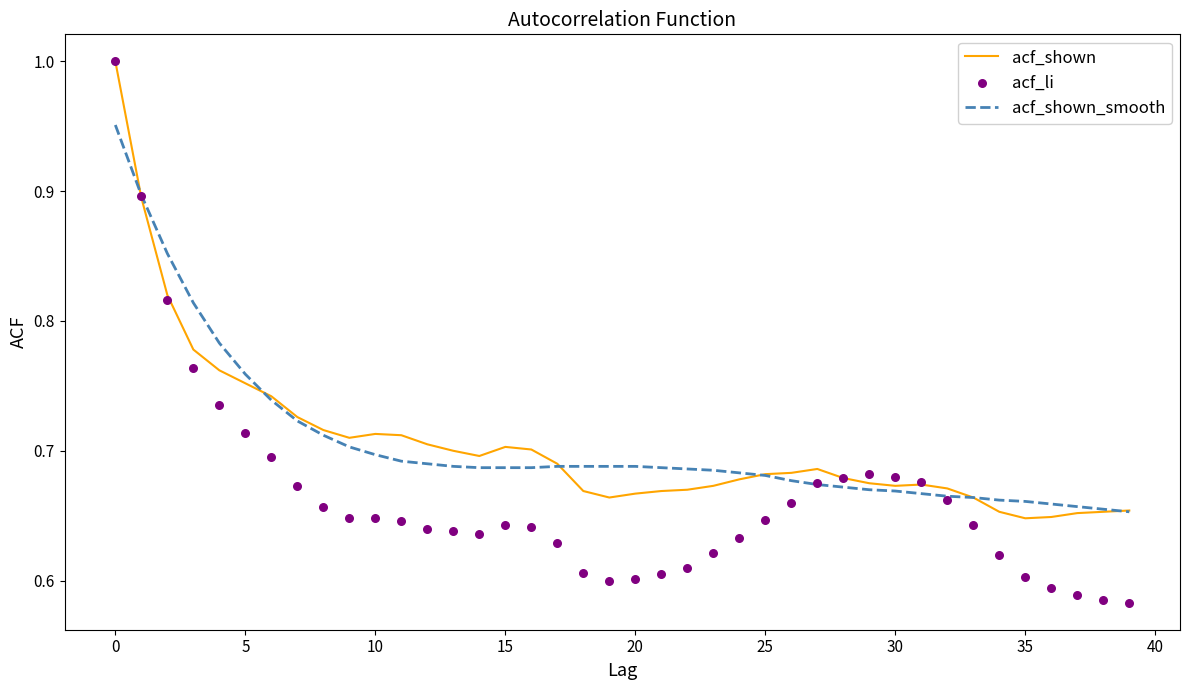

Which series contains the lowest Y value?

acf_li